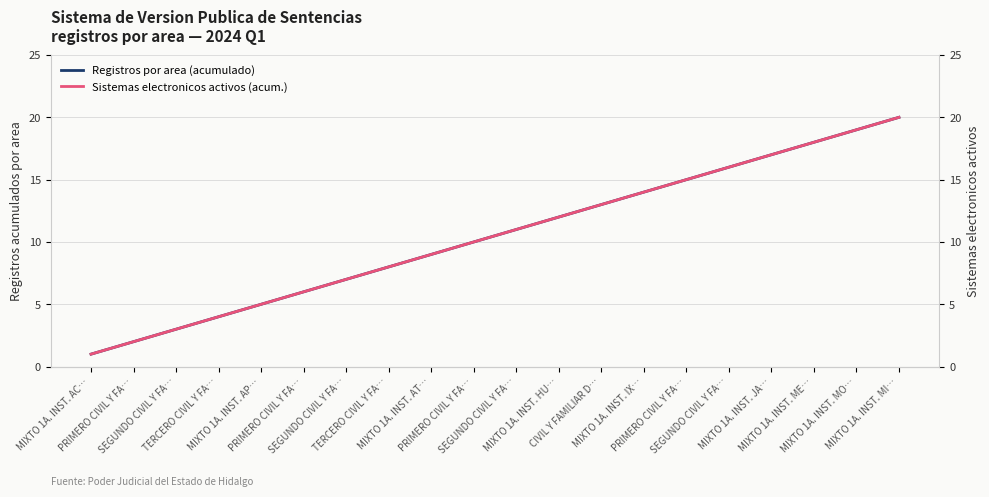

At how many categories does at least one series exceed 8?

12